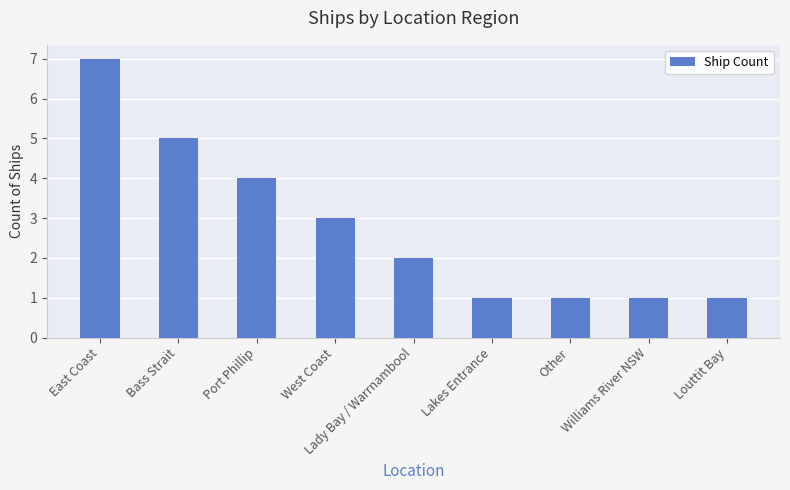

How many data points does each series have?

9